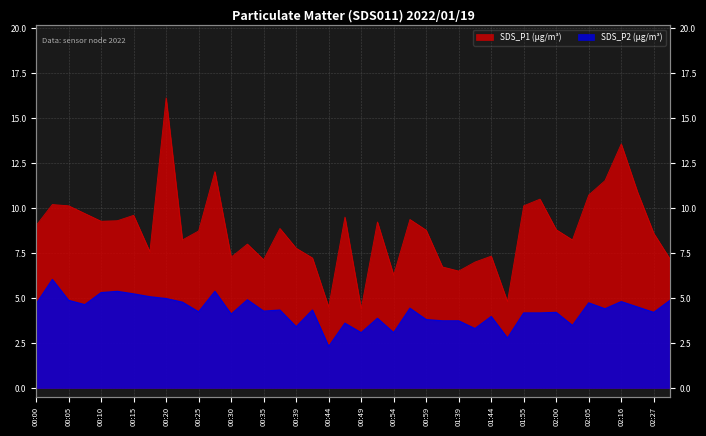

How many categories are shown in the chart?

40